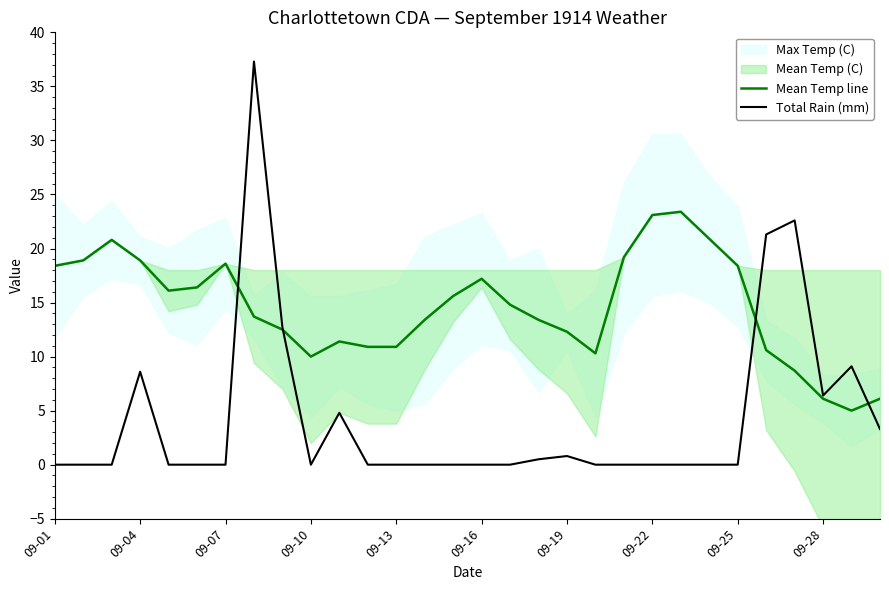

The Total Rain (mm) series shows 2.0 at 09-04. True or false?

False